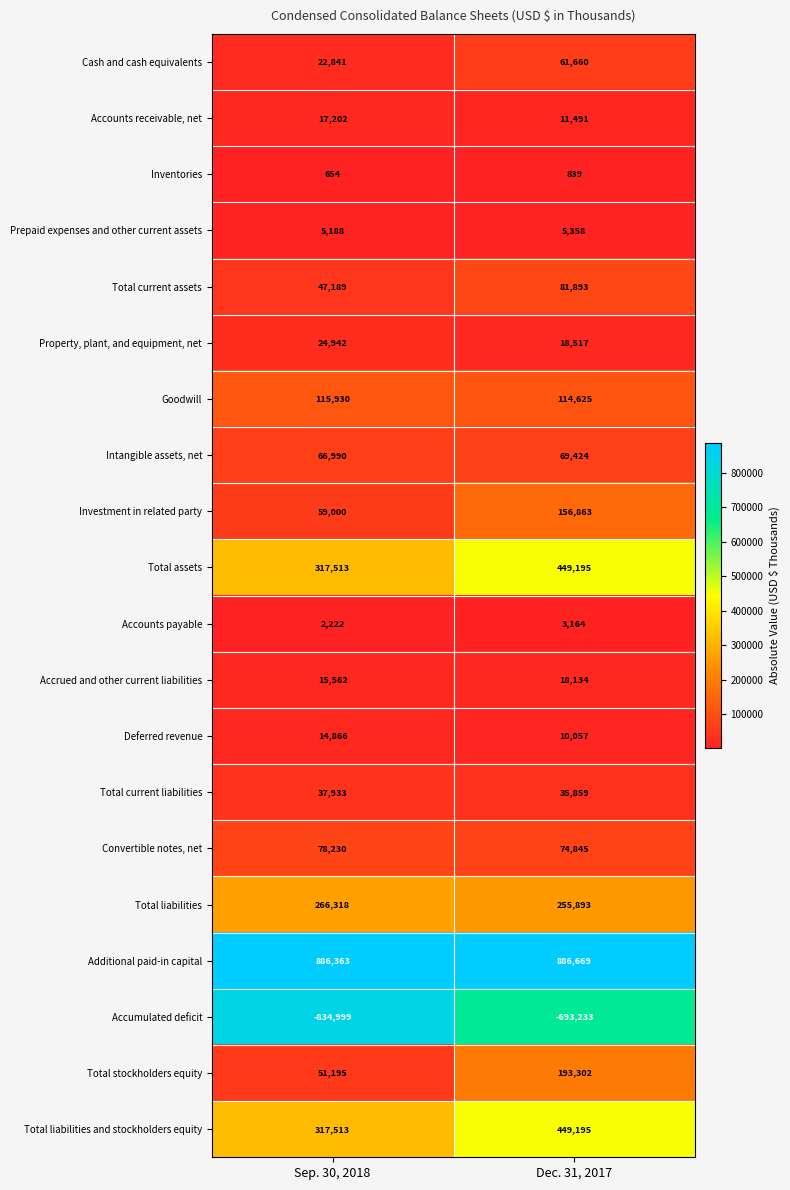

Which series has the widest spread of values?

Total stockholders equity